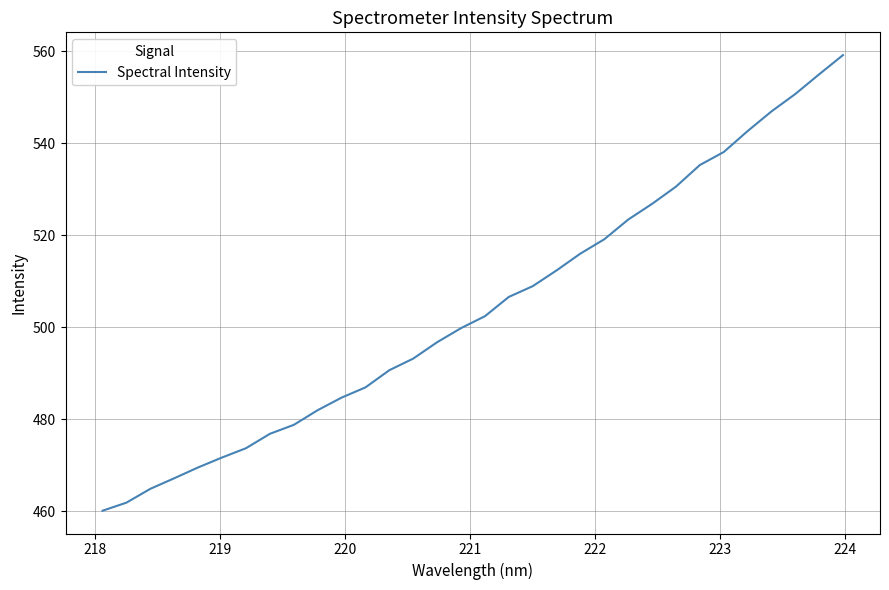

What is the difference between the maximum and minimum values?

99.1